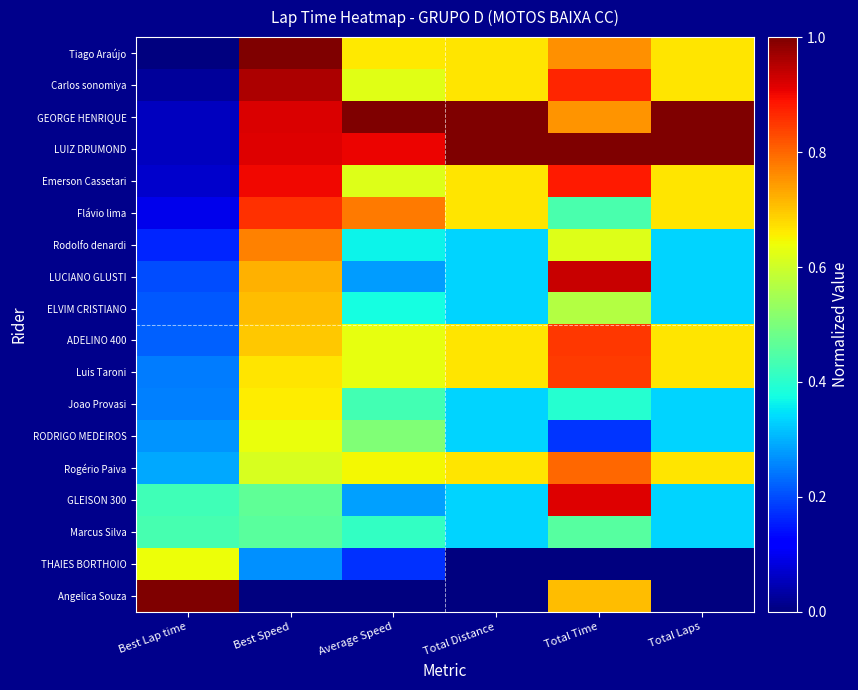

Reading left to right, extract all data points from this chart.

Tiago Araújo: Best Lap time=0.0	Best Speed=1.0	Average Speed=0.7	Total Distance=0.7	Total Time=0.8	Total Laps=0.7
Carlos sonomiya: Best Lap time=0.0	Best Speed=1.0	Average Speed=0.6	Total Distance=0.7	Total Time=0.9	Total Laps=0.7
GEORGE HENRIQUE: Best Lap time=0.1	Best Speed=0.9	Average Speed=1.0	Total Distance=1.0	Total Time=0.8	Total Laps=1.0
LUIZ DRUMOND: Best Lap time=0.1	Best Speed=0.9	Average Speed=0.9	Total Distance=1.0	Total Time=1.0	Total Laps=1.0
Emerson Cassetari: Best Lap time=0.1	Best Speed=0.9	Average Speed=0.6	Total Distance=0.7	Total Time=0.9	Total Laps=0.7
Flávio lima: Best Lap time=0.1	Best Speed=0.9	Average Speed=0.8	Total Distance=0.7	Total Time=0.4	Total Laps=0.7
Rodolfo denardi: Best Lap time=0.2	Best Speed=0.8	Average Speed=0.4	Total Distance=0.3	Total Time=0.6	Total Laps=0.3
LUCIANO GLUSTI: Best Lap time=0.2	Best Speed=0.7	Average Speed=0.3	Total Distance=0.3	Total Time=0.9	Total Laps=0.3
ELVIM CRISTIANO: Best Lap time=0.2	Best Speed=0.7	Average Speed=0.4	Total Distance=0.3	Total Time=0.6	Total Laps=0.3
ADELINO 400: Best Lap time=0.2	Best Speed=0.7	Average Speed=0.6	Total Distance=0.7	Total Time=0.8	Total Laps=0.7
Luis Taroni: Best Lap time=0.2	Best Speed=0.7	Average Speed=0.6	Total Distance=0.7	Total Time=0.8	Total Laps=0.7
Joao Provasi: Best Lap time=0.3	Best Speed=0.7	Average Speed=0.4	Total Distance=0.3	Total Time=0.4	Total Laps=0.3
RODRIGO MEDEIROS: Best Lap time=0.3	Best Speed=0.6	Average Speed=0.5	Total Distance=0.3	Total Time=0.2	Total Laps=0.3
Rogério Paiva: Best Lap time=0.3	Best Speed=0.6	Average Speed=0.6	Total Distance=0.7	Total Time=0.8	Total Laps=0.7
GLEISON 300: Best Lap time=0.4	Best Speed=0.5	Average Speed=0.3	Total Distance=0.3	Total Time=0.9	Total Laps=0.3
Marcus Silva: Best Lap time=0.4	Best Speed=0.5	Average Speed=0.4	Total Distance=0.3	Total Time=0.5	Total Laps=0.3
THAIES BORTHOIO: Best Lap time=0.6	Best Speed=0.3	Average Speed=0.2	Total Distance=0.0	Total Time=0.0	Total Laps=0.0
Angelica Souza: Best Lap time=1.0	Best Speed=0.0	Average Speed=0.0	Total Distance=0.0	Total Time=0.7	Total Laps=0.0